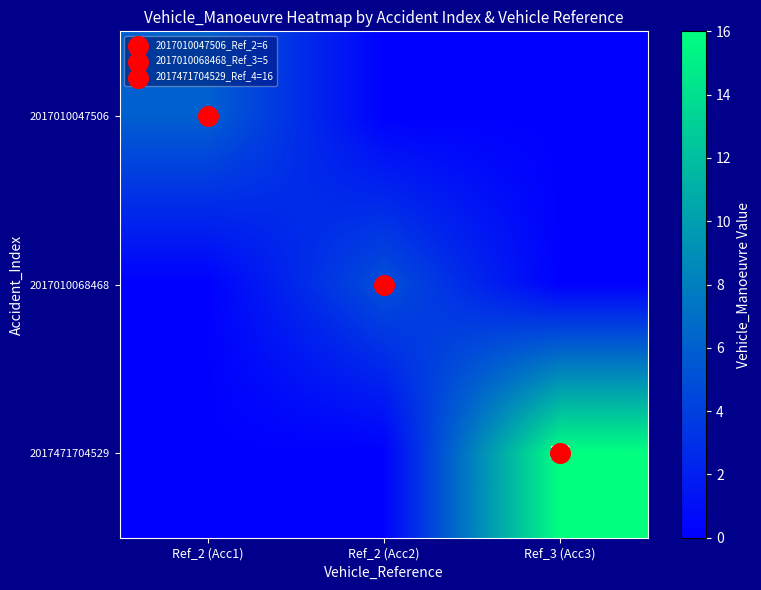

List the series in order of their peak value, highest first.

2017471704529, 2017010047506, 2017010068468